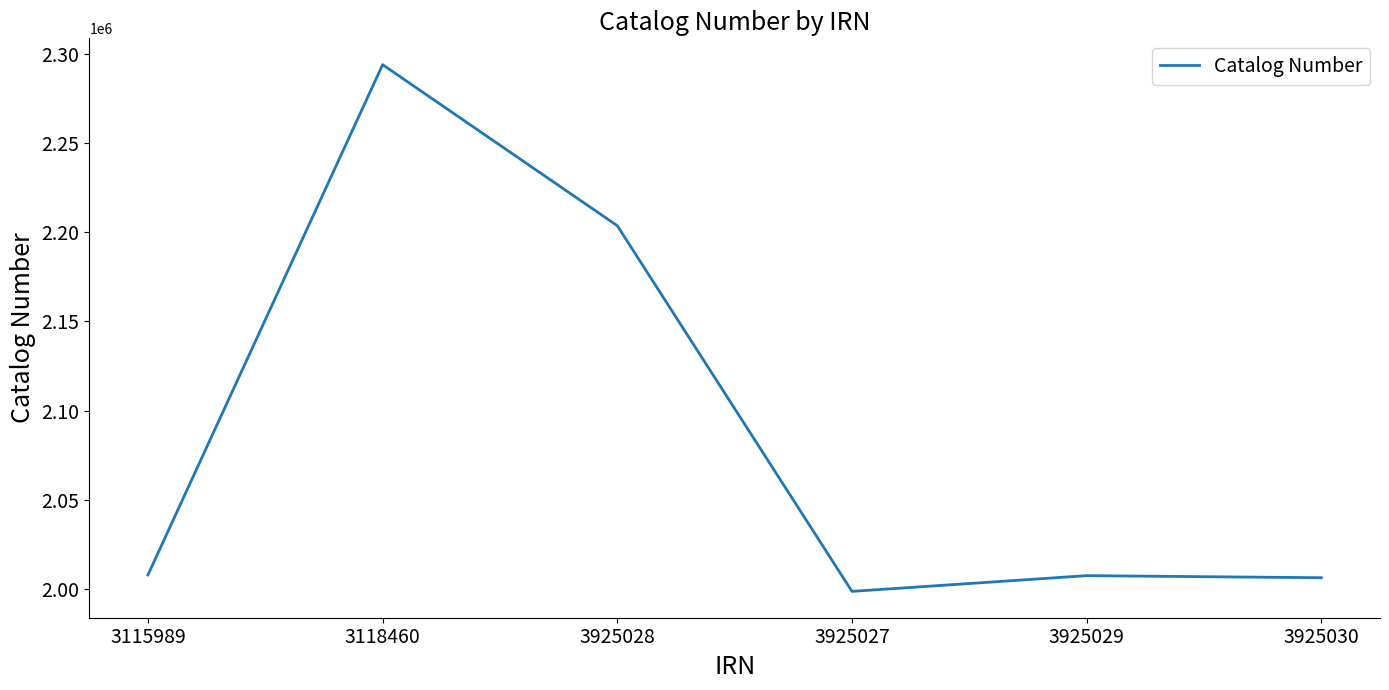

Which category has the lowest value across all series?

3925027